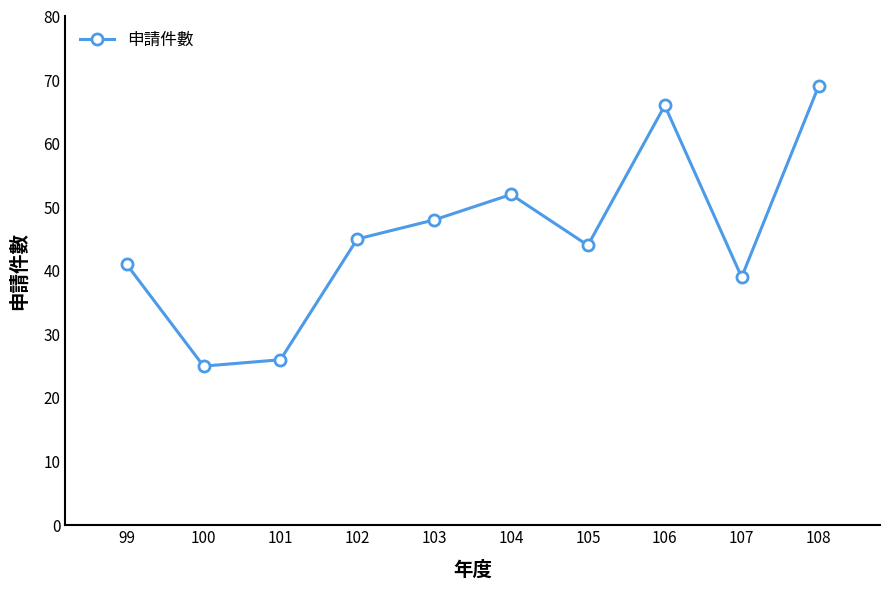

What is the change in value from 99 to 104?

+11